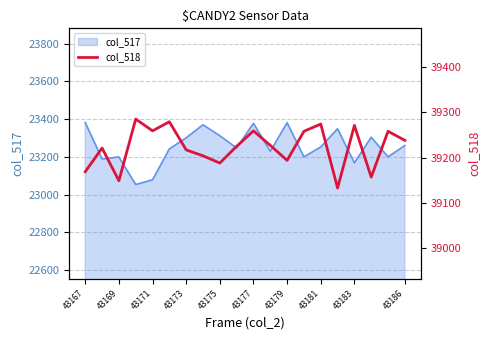

Count the number of values greater than 39227.

9